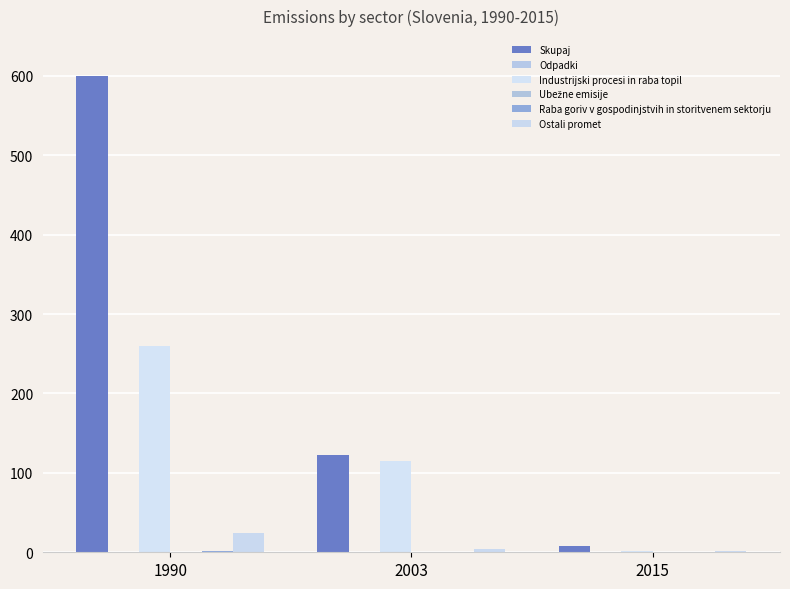

Is the value of Industrijski procesi in raba topil at 2003 greater than the value of Ubežne emisije at 2003?

Yes